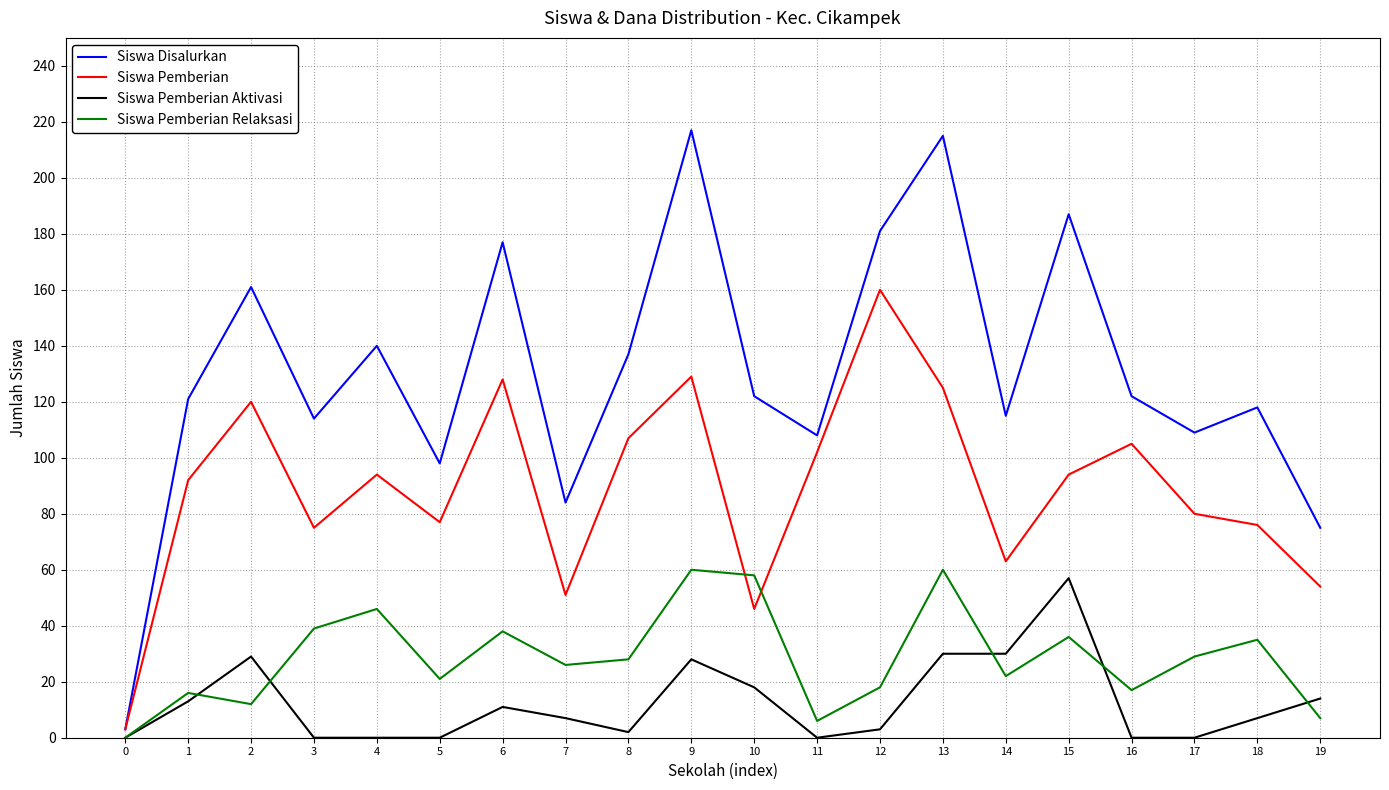

Which series has the largest range (max minus min)?

Siswa Disalurkan